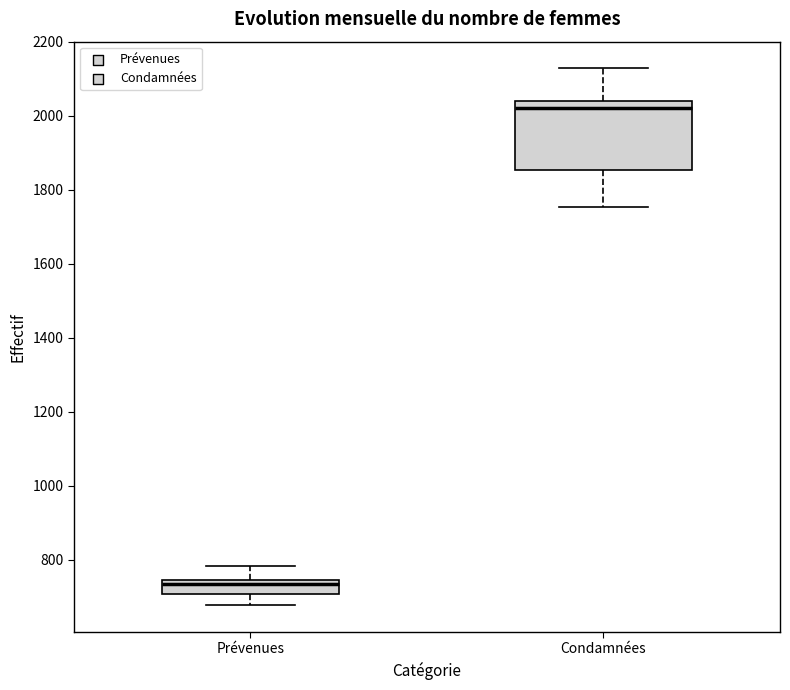

Which box has the highest median line?

Condamnées